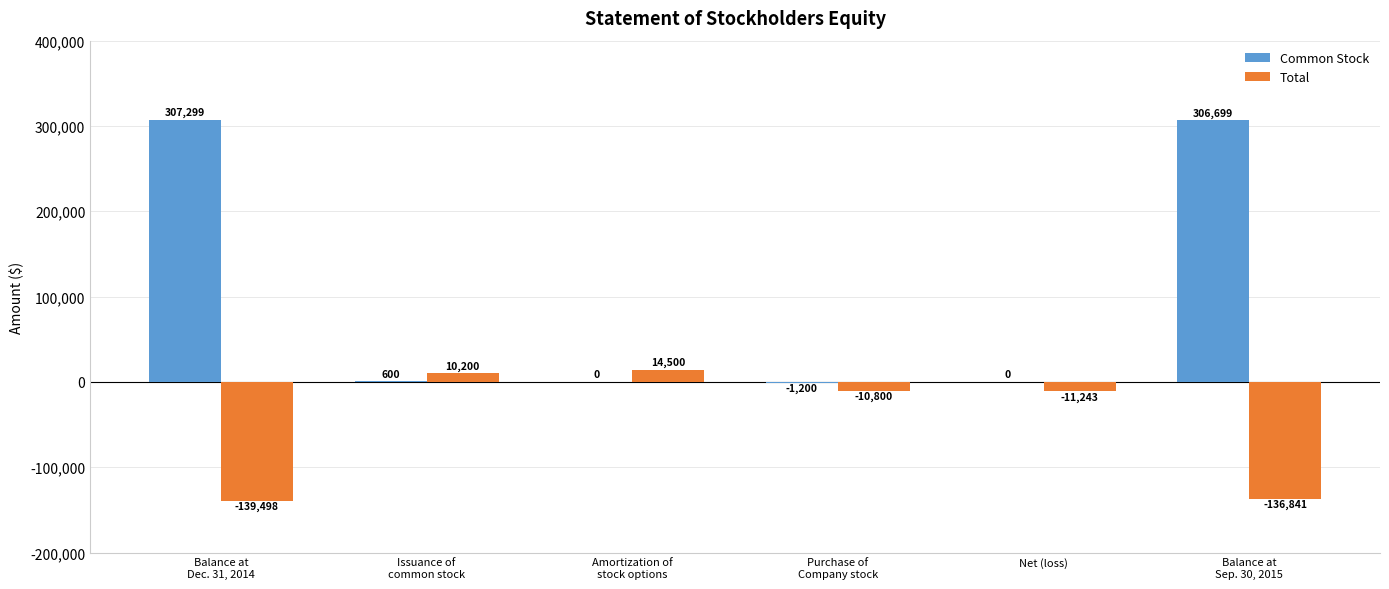

Is the value of Common Stock at Amortization of
stock options greater than the value of Total at Purchase of
Company stock?

Yes